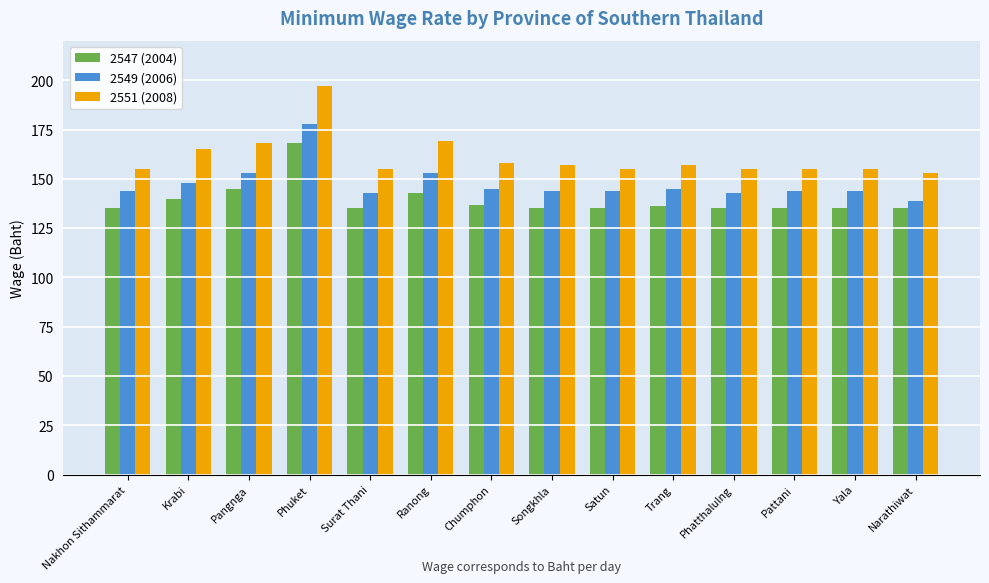

Which series has the widest spread of values?

2551 (2008)